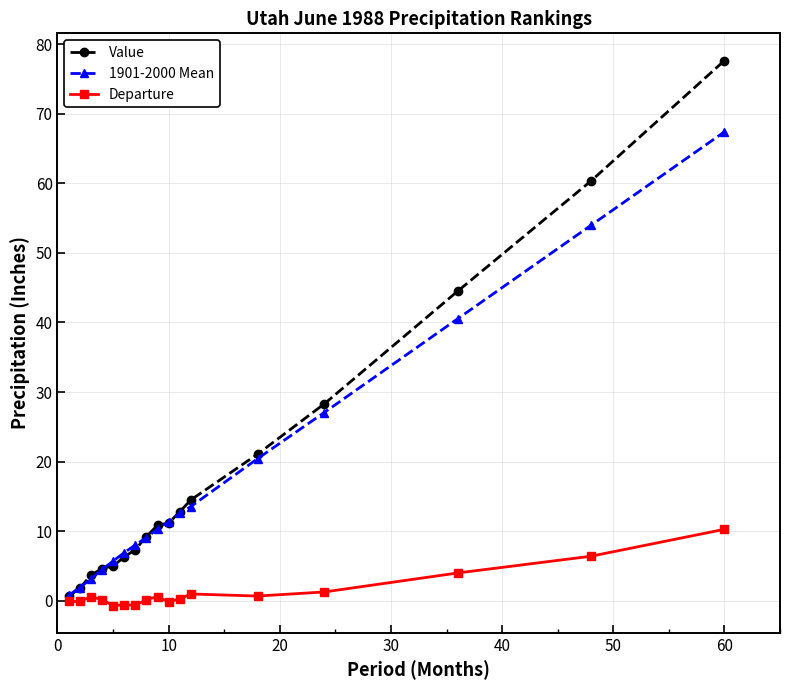

Which series has the widest spread of values?

Value